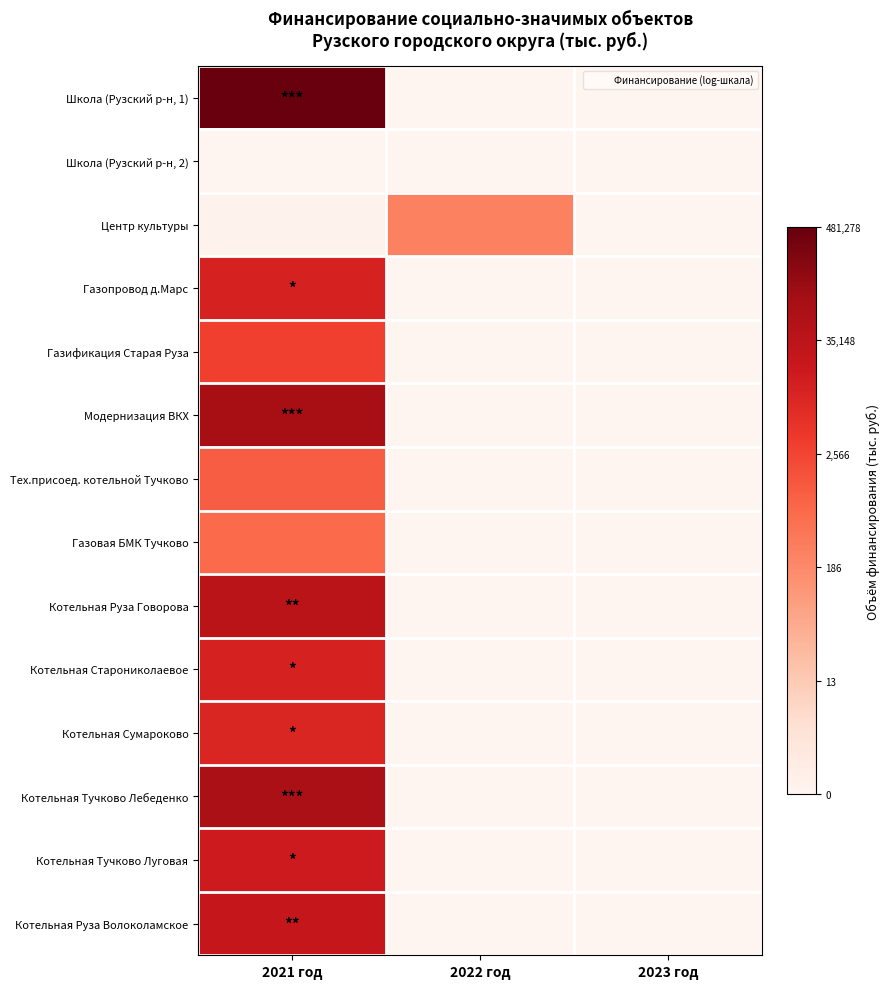

How many series are shown in this chart?

14